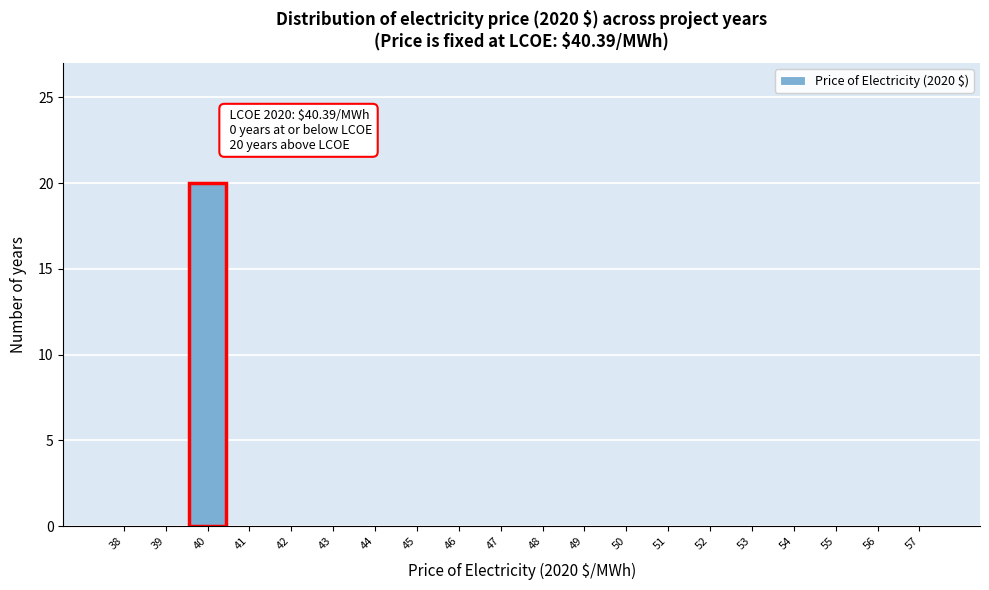

Reading left to right, what are all the values shown in this chart?

38=0	39=0	40=20	41=0	42=0	43=0	44=0	45=0	46=0	47=0	48=0	49=0	50=0	51=0	52=0	53=0	54=0	55=0	56=0	57=0